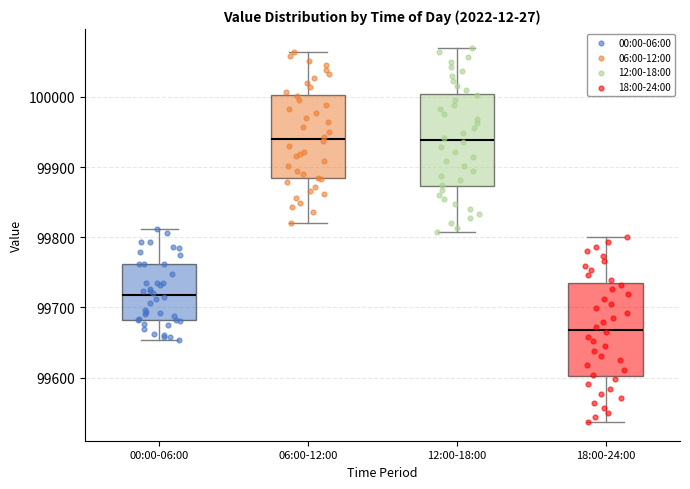

Reading left to right, transcribe this box plot: for each box, give where its median line is, the range the box spans, and where its two whiskers end, as read against the y-axis. The values are not printed on the chart, so give them approximately, as read against the axis.

00:00-06:00: median 99720, box 99680 to 99760, whiskers 99650 to 99810
06:00-12:00: median 99940, box 99880 to 100000, whiskers 99820 to 100060
12:00-18:00: median 99940, box 99870 to 100000, whiskers 99810 to 100070
18:00-24:00: median 99670, box 99600 to 99730, whiskers 99540 to 99800